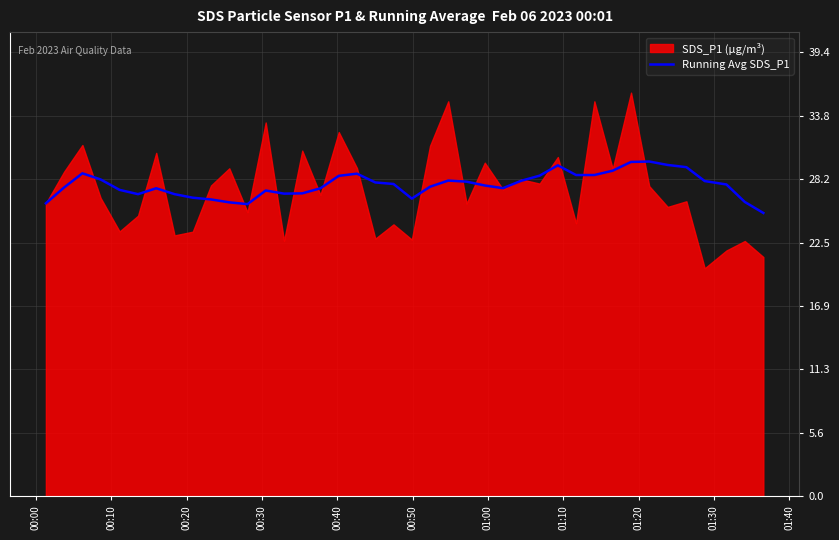

What is the sum of all values?

1106.3